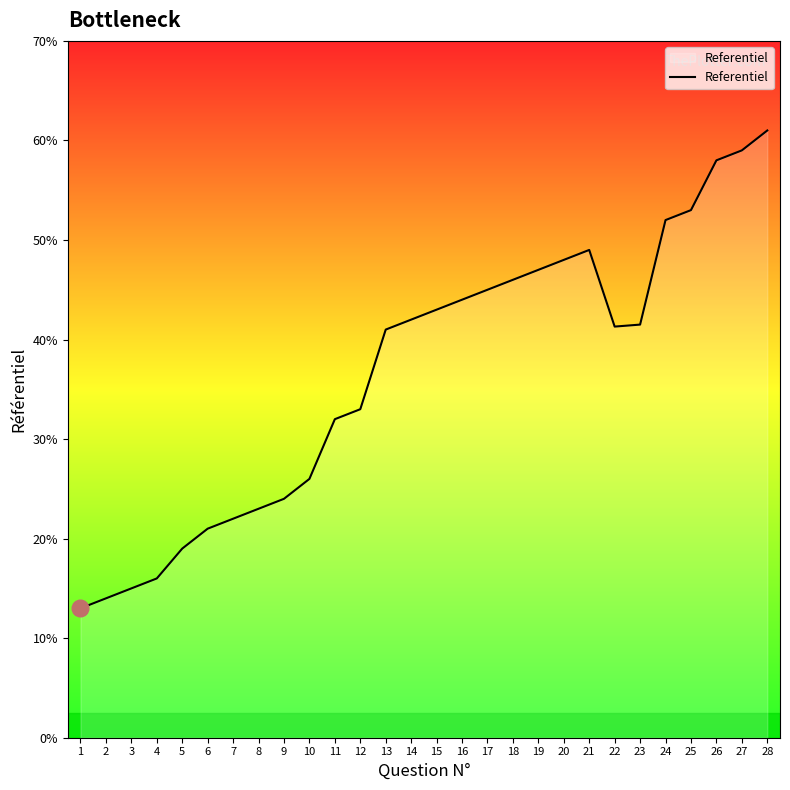

Does the chart display data point markers on the line(s)?

No